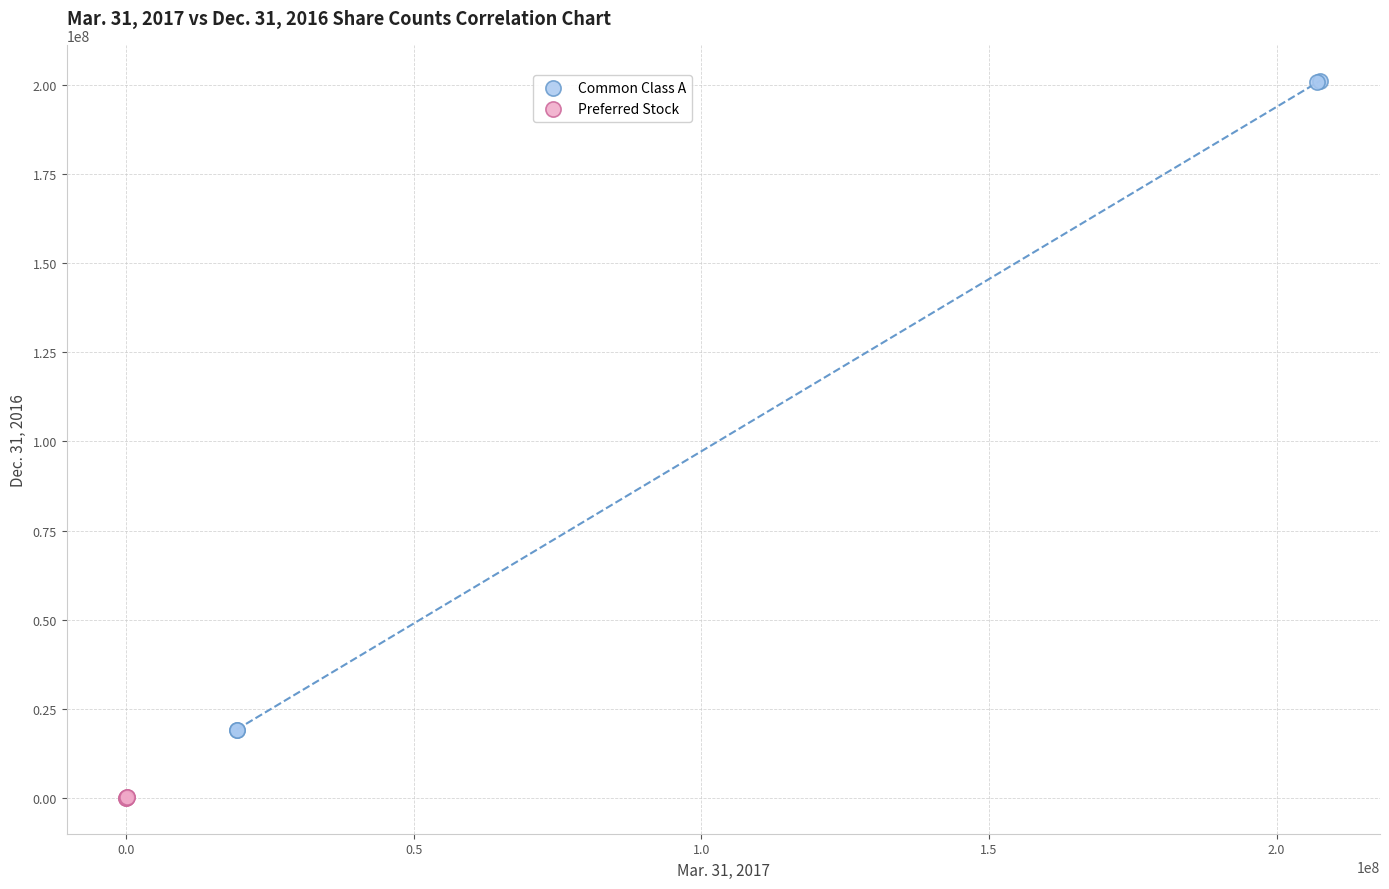

Which series has the widest spread of Y values?

Common Class A